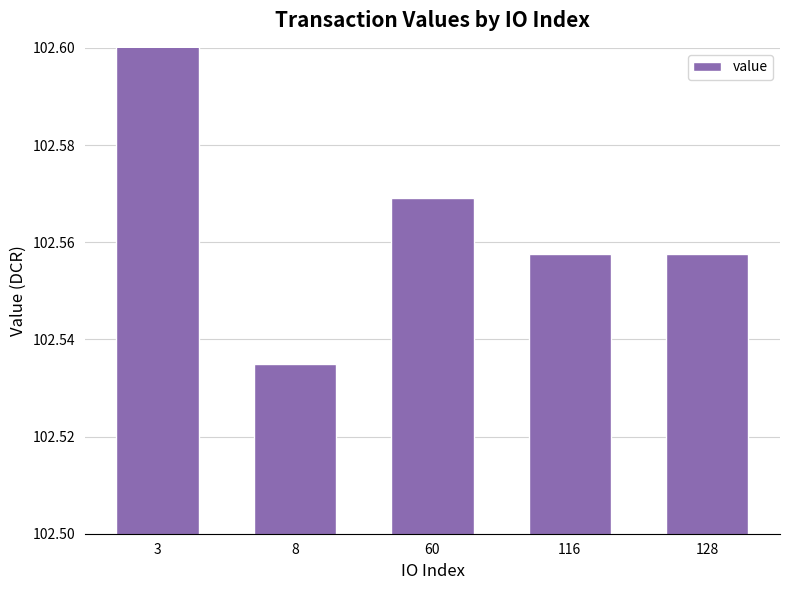

True or false: the data shows 102.6 at 116.

True